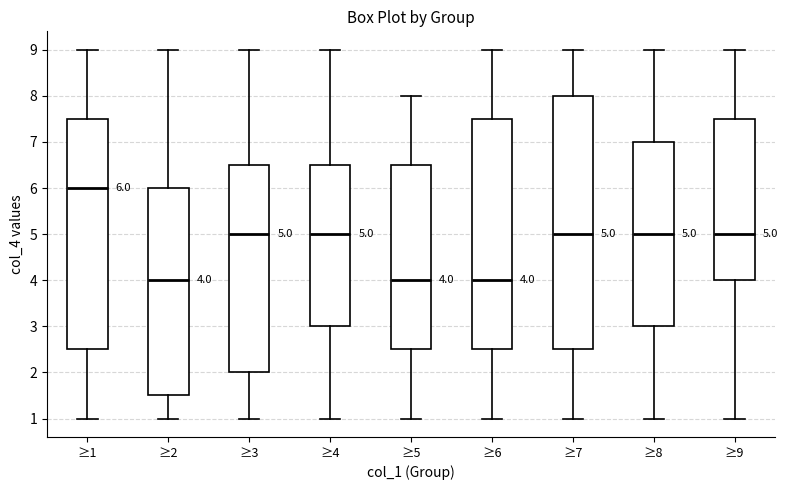

Which box is the tallest, from its lower edge to its upper edge?

≥7